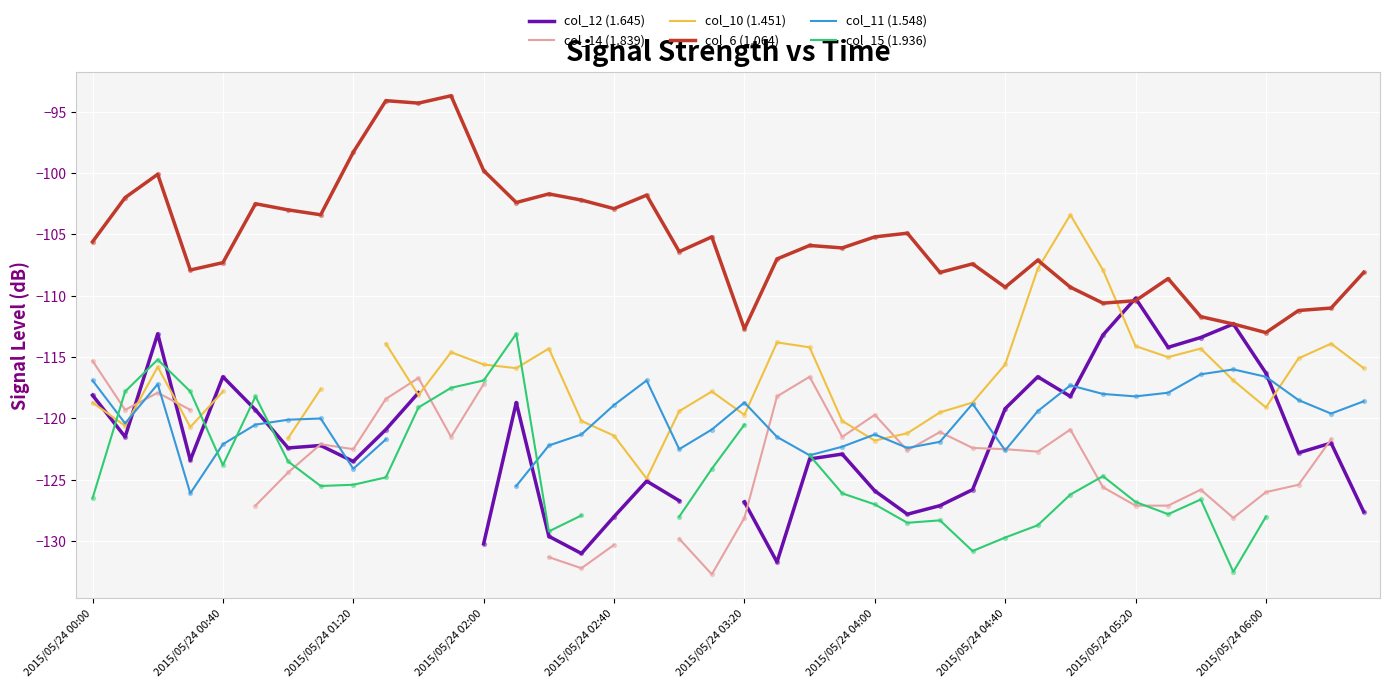

Which series reaches the maximum Y coordinate?

col_6 (1.064)